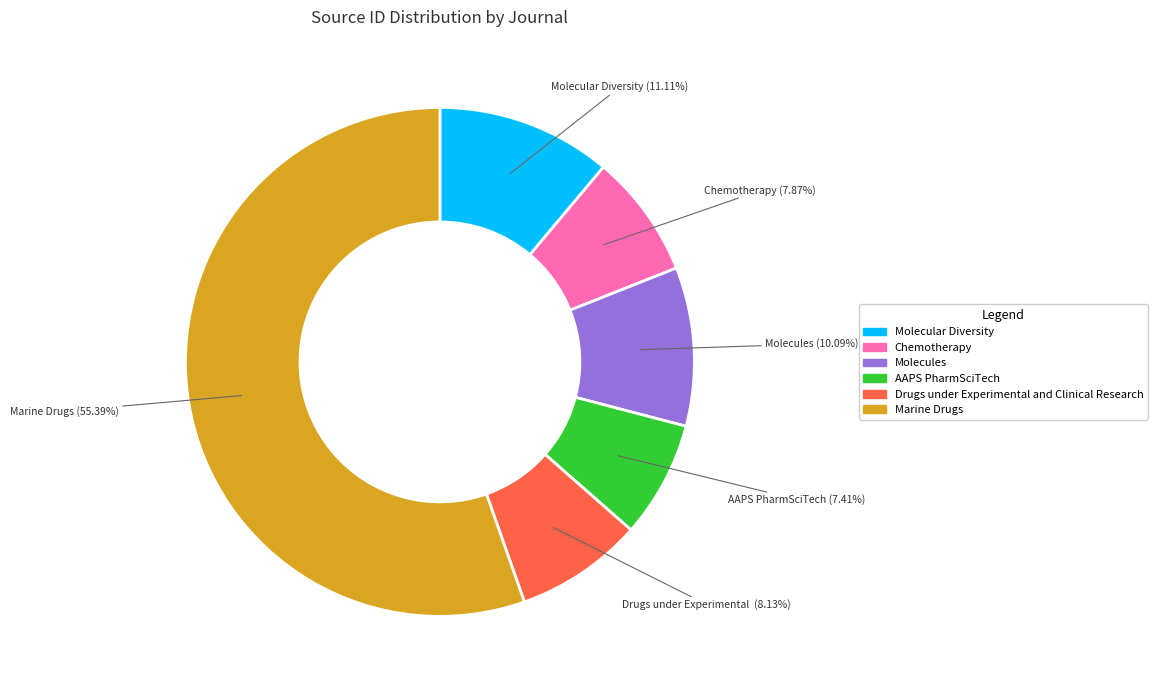

What is the ratio of the value at Drugs under Experimental and Clinical Research to the value at Chemotherapy?

1.0